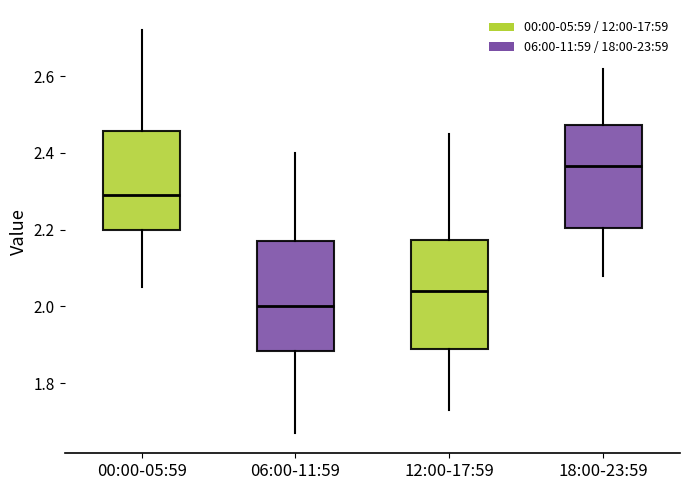

Where does the median line of the box for 18:00-23:59 sit on the y-axis? The values are not printed on the chart, so give them approximately, as read against the axis.

2.36